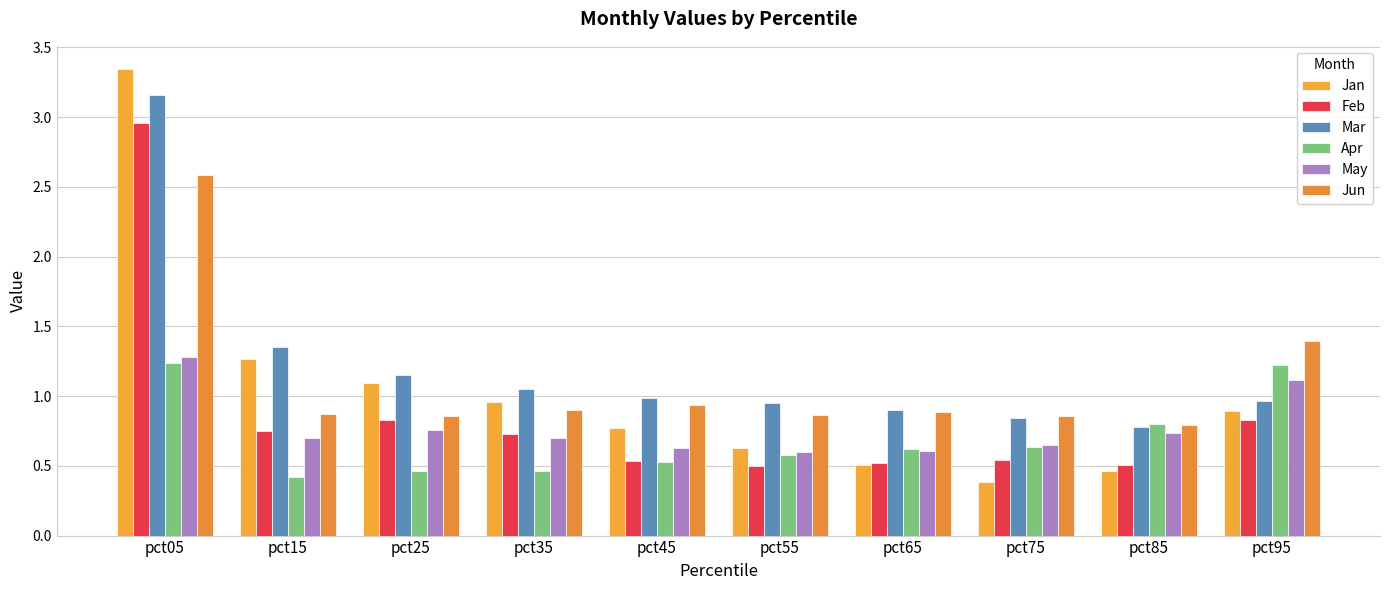

Which category has the highest value across all series?

pct05